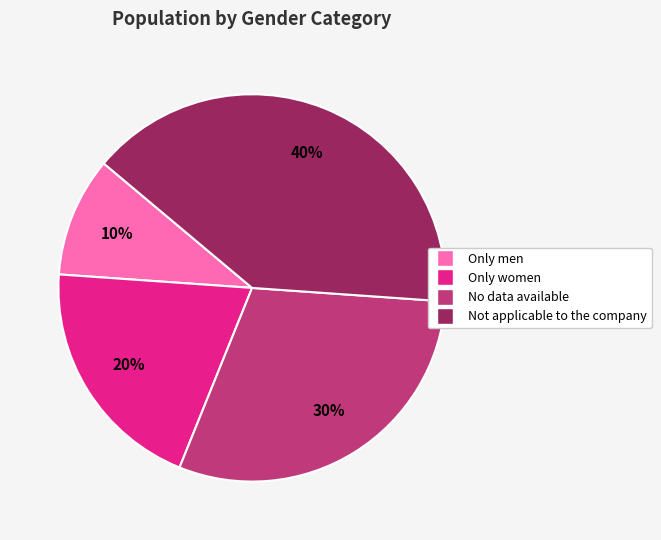

Which category has the biggest portion of the pie?

Not applicable to the company